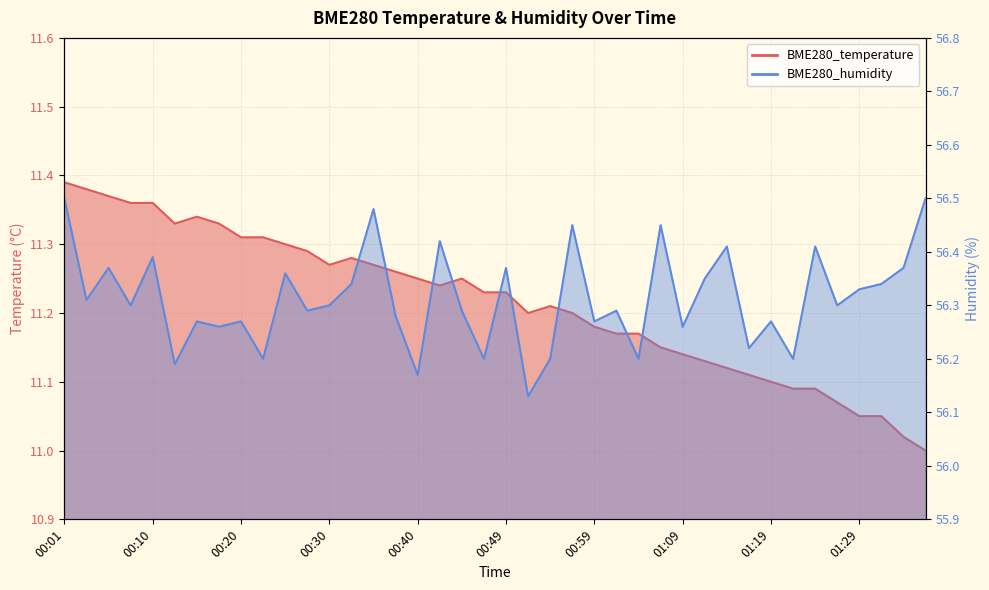

Where is BME280_temperature nearest to the value 11?

01:36